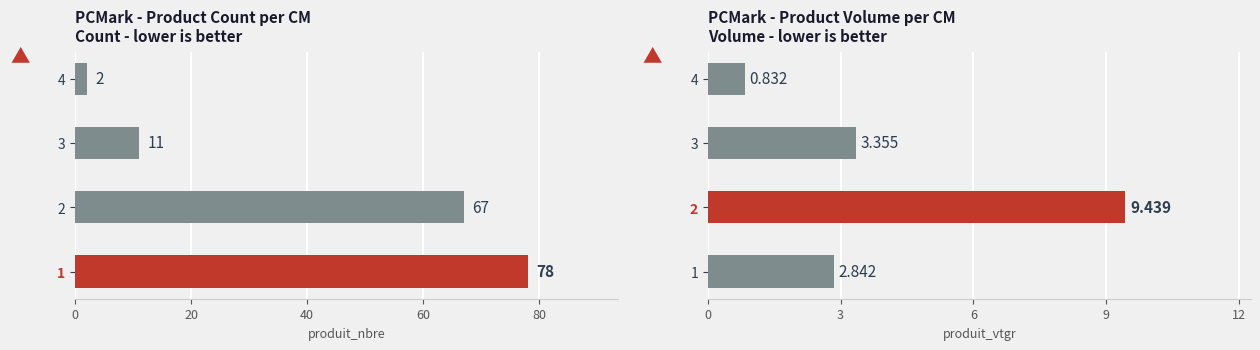

Which series has the largest range (max minus min)?

produit_nbre